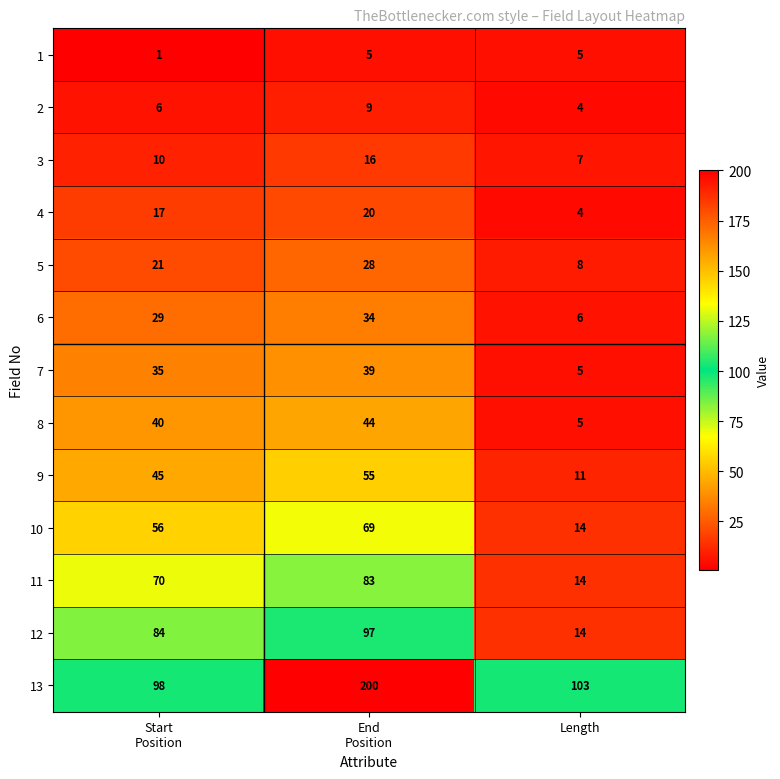

What is the difference between the highest and lowest values at End
Position?

195